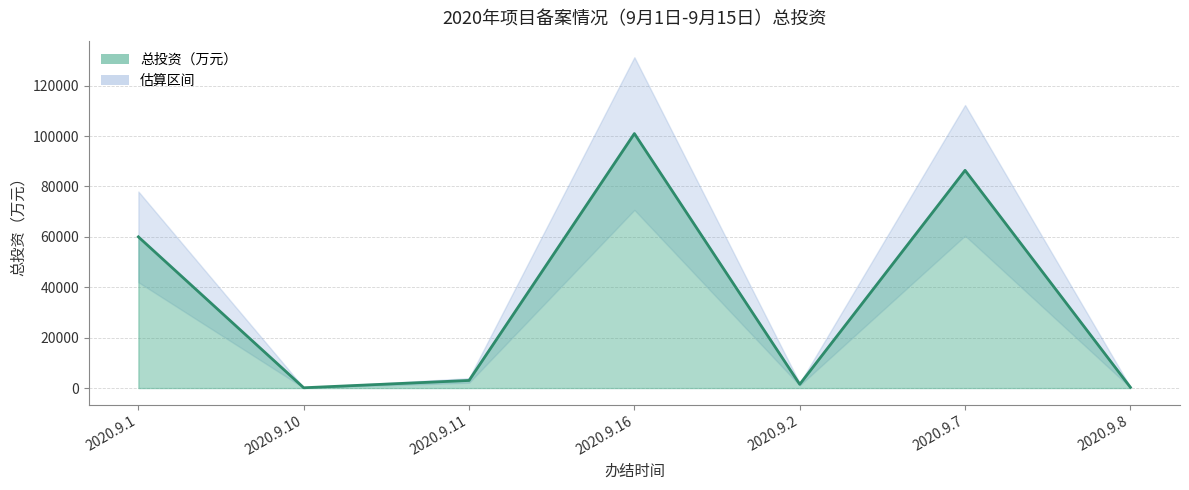

What is the spread (max minus min) of values at 2020.9.10?

107